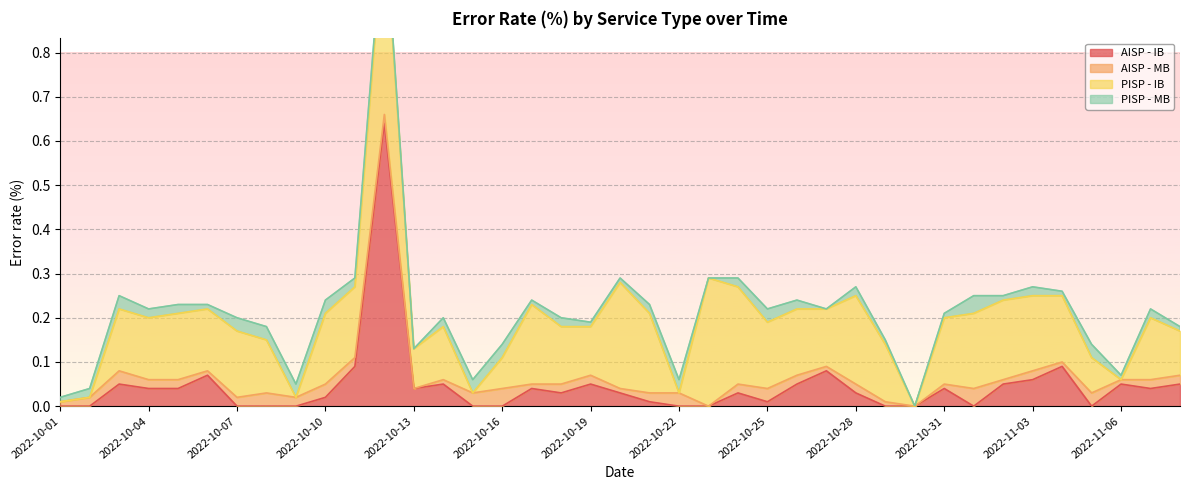

How many PISP - MB values are between 0 and 1?

39